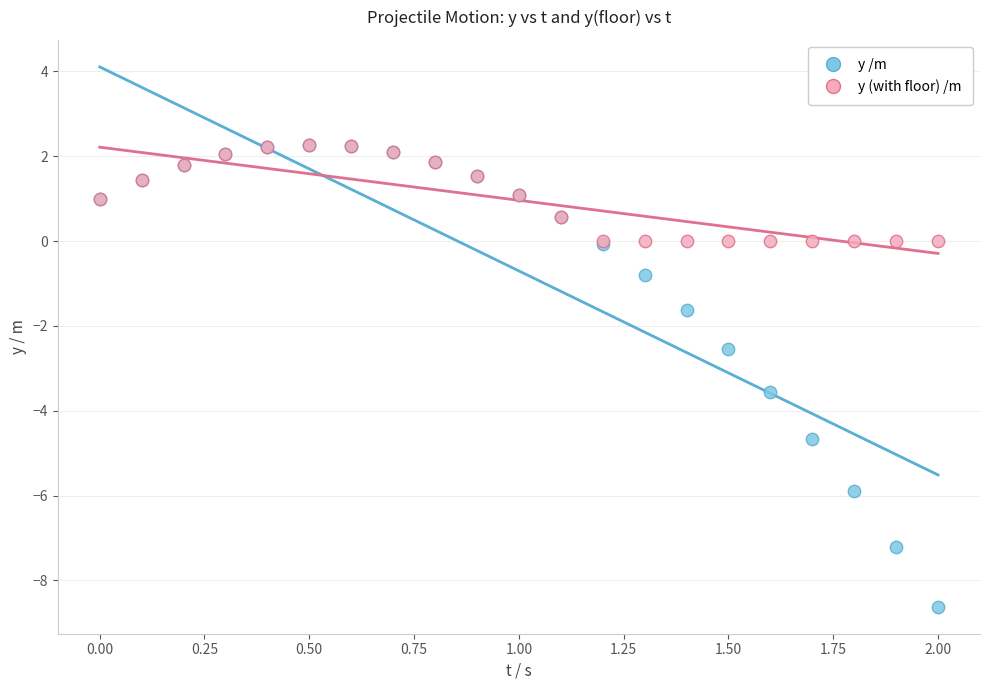

Which series reaches the minimum Y coordinate?

y /m